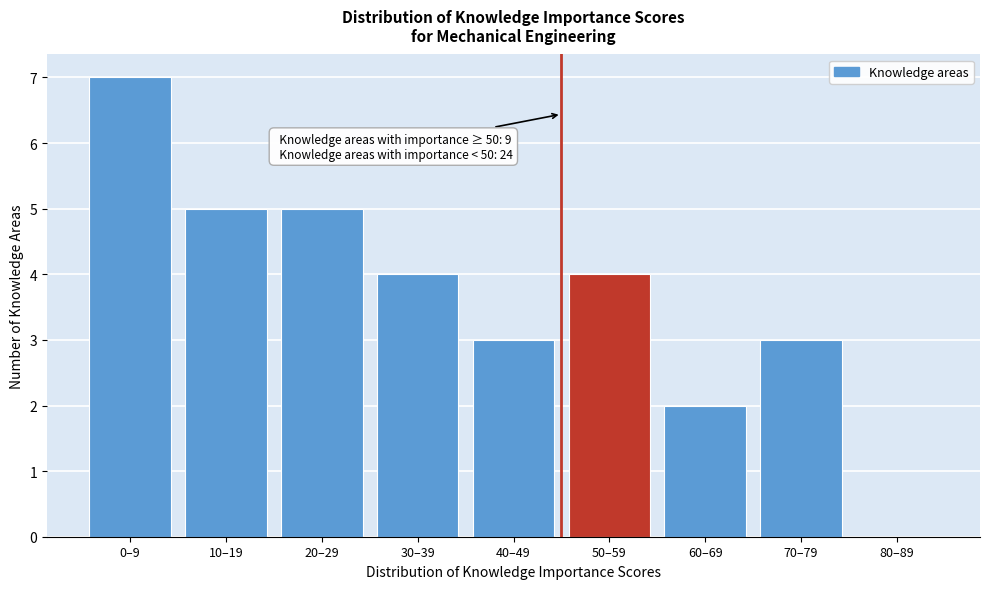

Reading right to left, extract all data points from this chart.

80–89=0	70–79=3	60–69=2	50–59=4	40–49=3	30–39=4	20–29=5	10–19=5	0–9=7